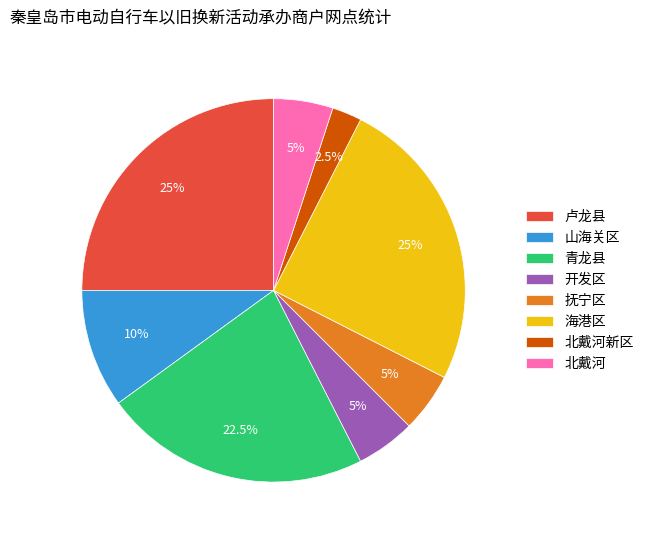

Does any single category account for the majority?

No